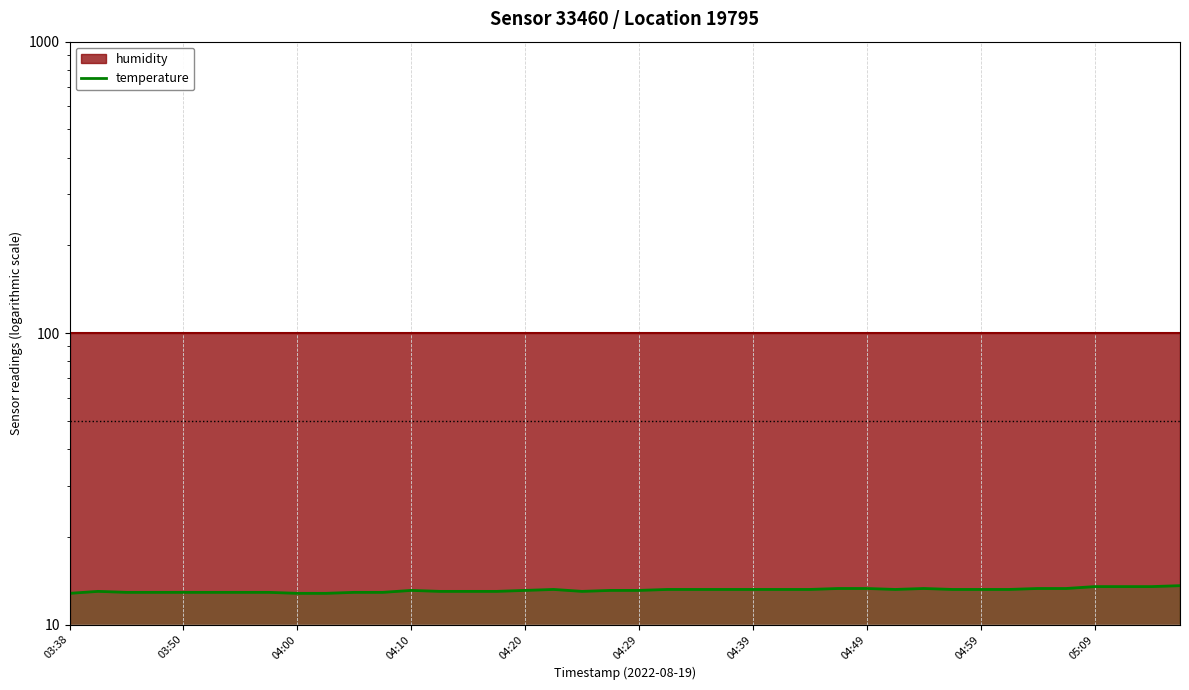

What is the average value?

13.1